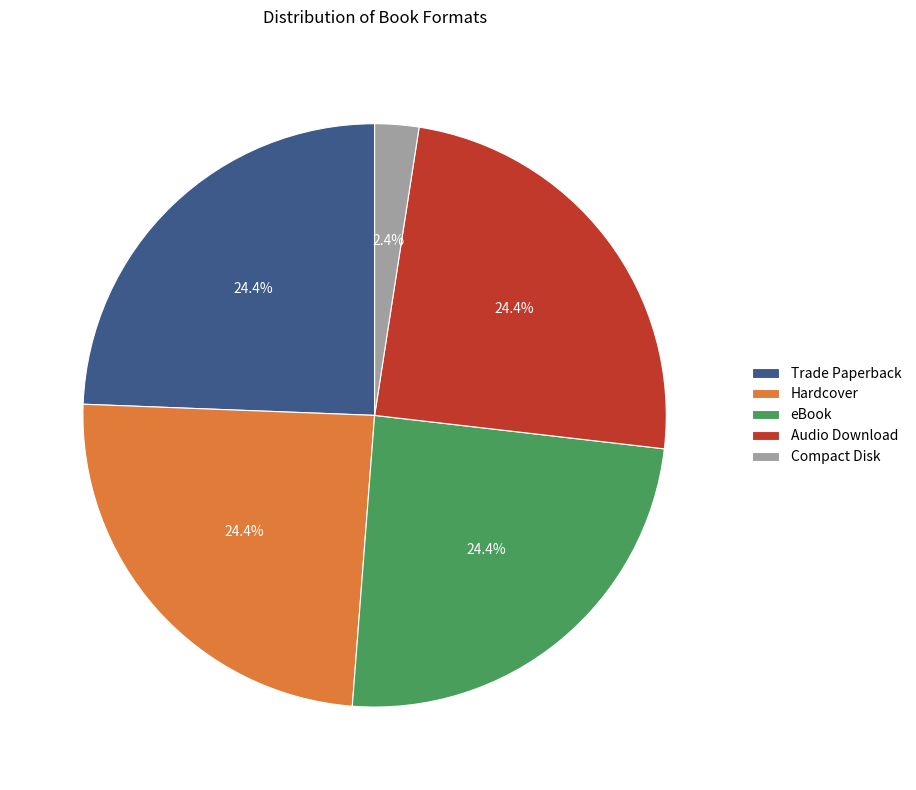

Is there any slice that represents more than half of the pie?

No